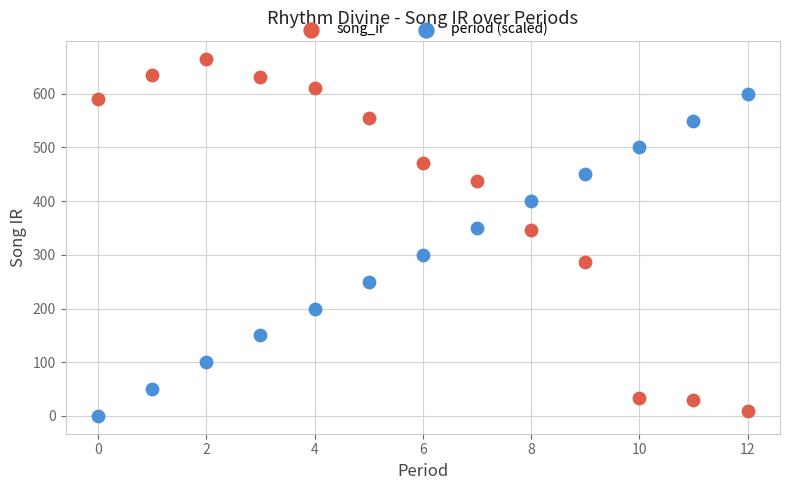

Across all data points, what is the range of Y values (max minus min)?

665.7